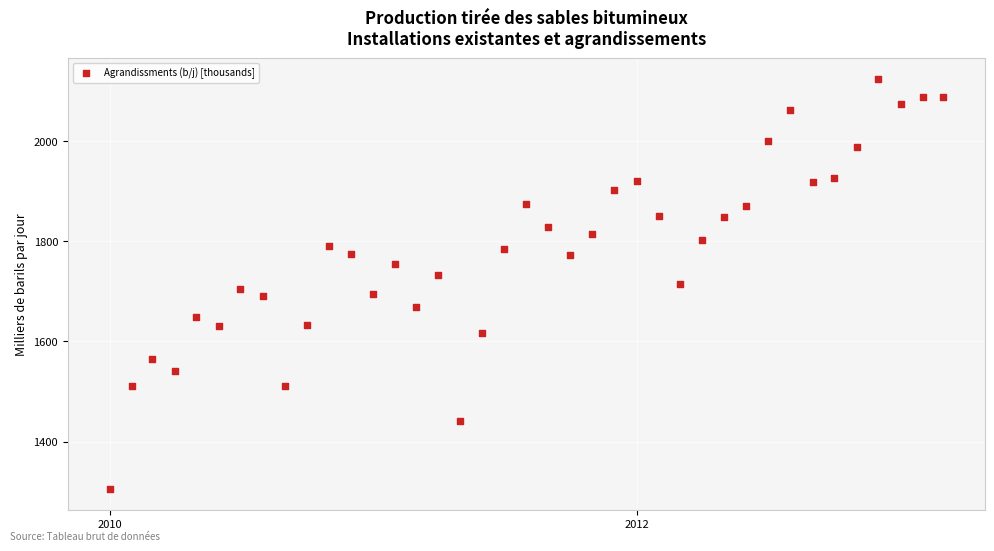

What is the range of X values (max minus min)?

1155.0